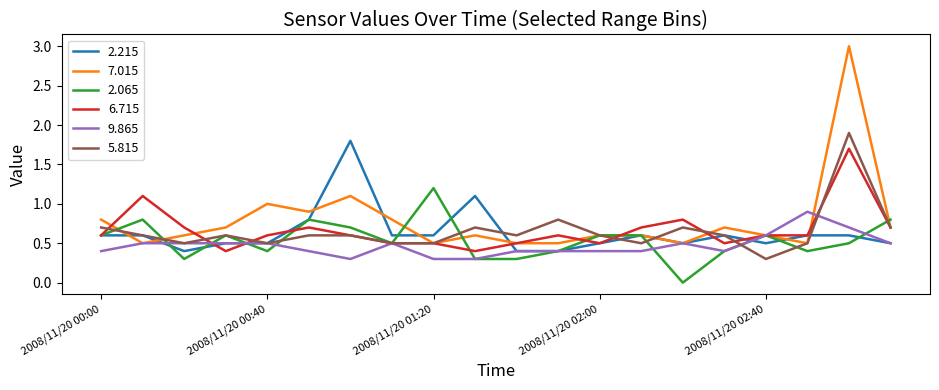

What is the maximum value for 7.015?

3.0